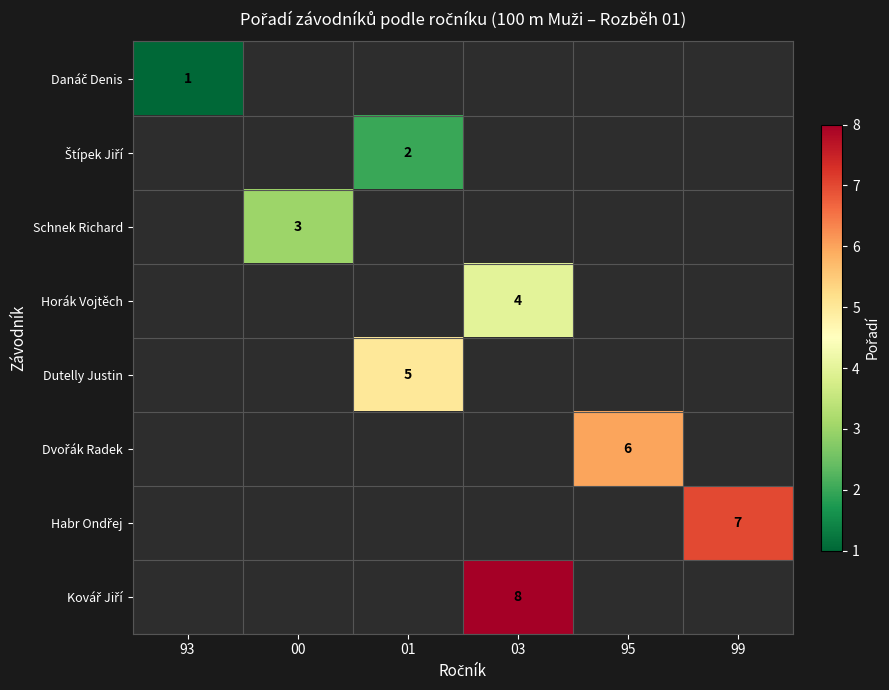

At how many categories does at least one series exceed 5?

3